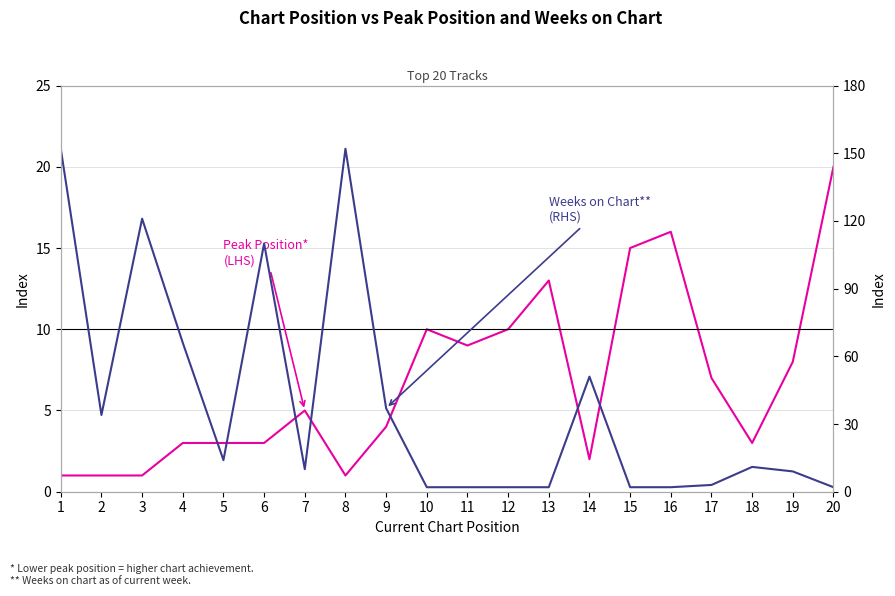

At which label is Weeks on Chart (RHS) closest to 77?

4